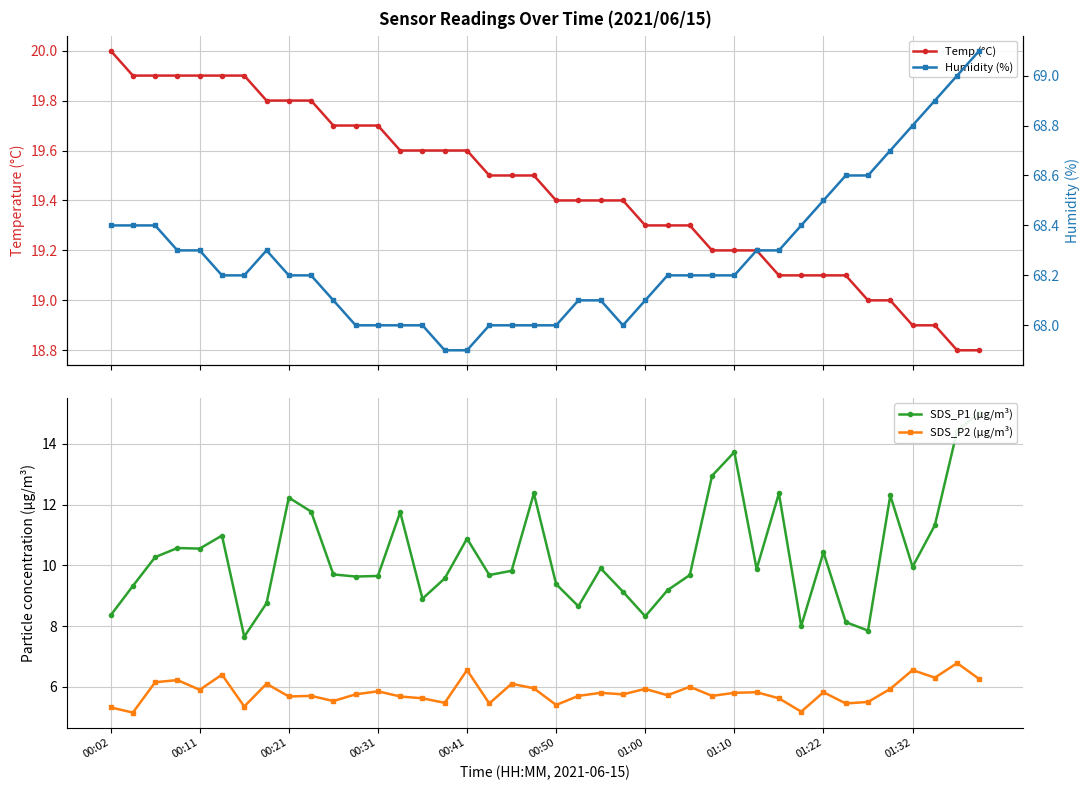

True or false: SDS_P2 (µg/m³) has a value of 5.7 at 00:21.

True